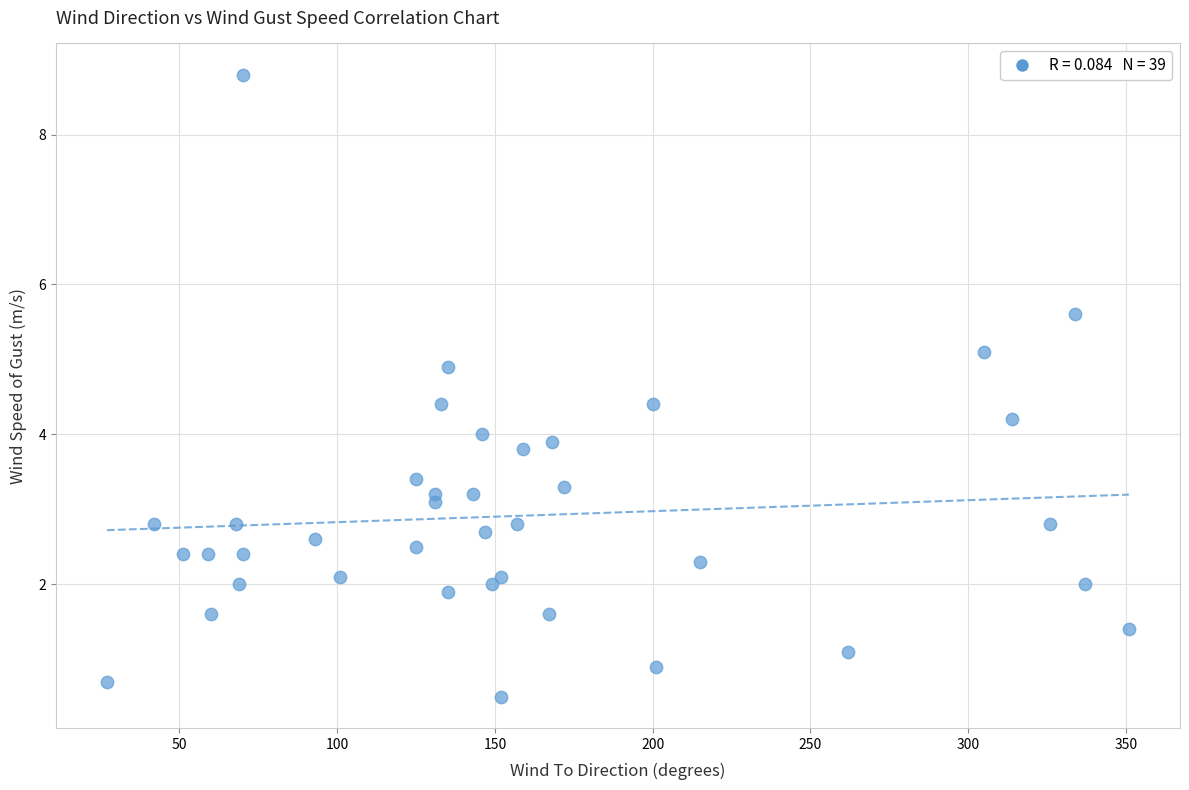

What is the range of X values (max minus min)?

324.0